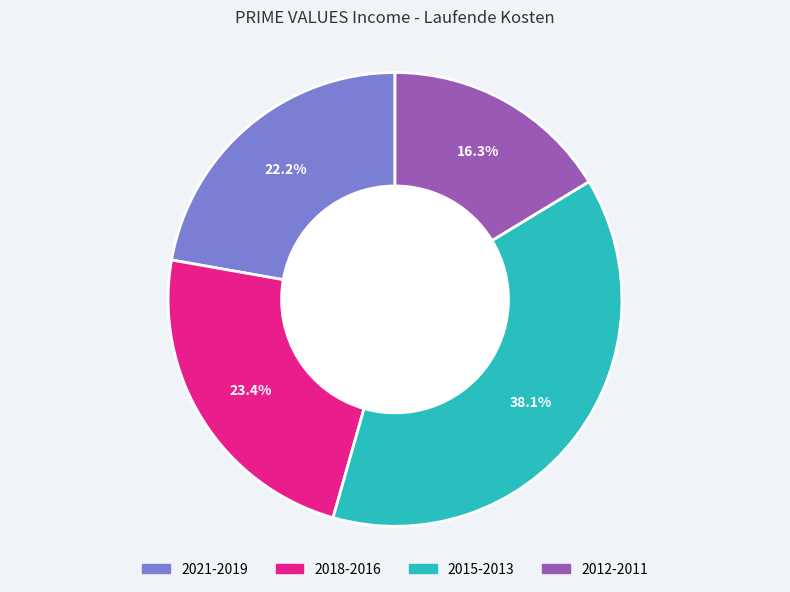

Is there any slice that represents more than half of the pie?

No